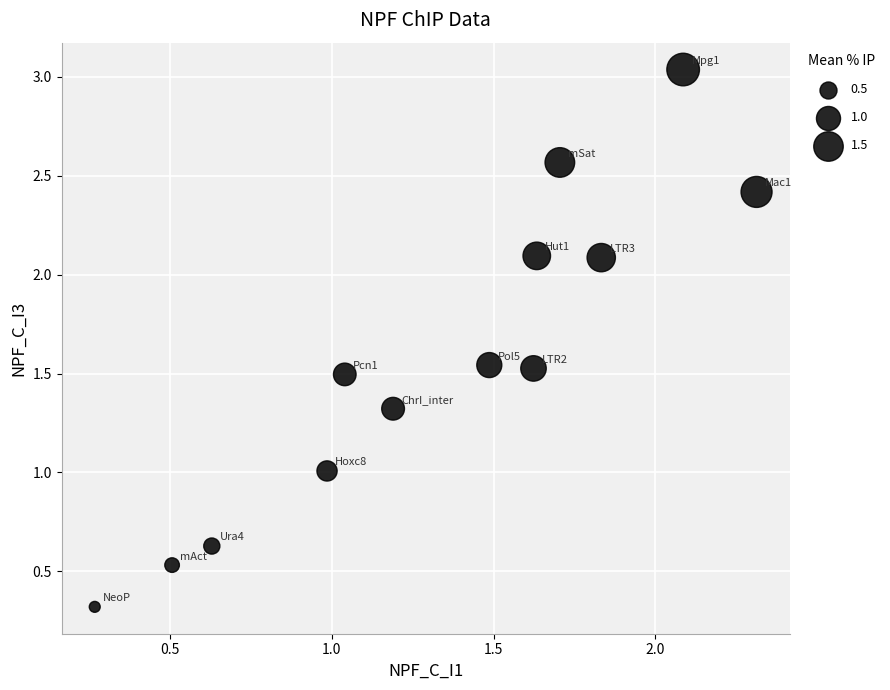

What is the range of Y values (max minus min)?

2.7